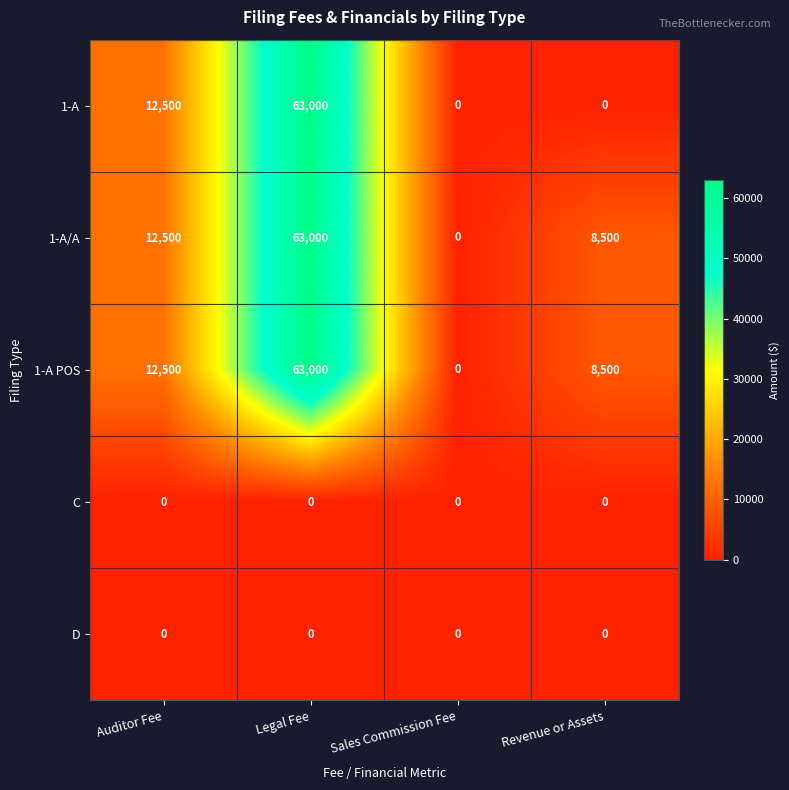

What is the difference between the highest and lowest values at Auditor Fee?

12500